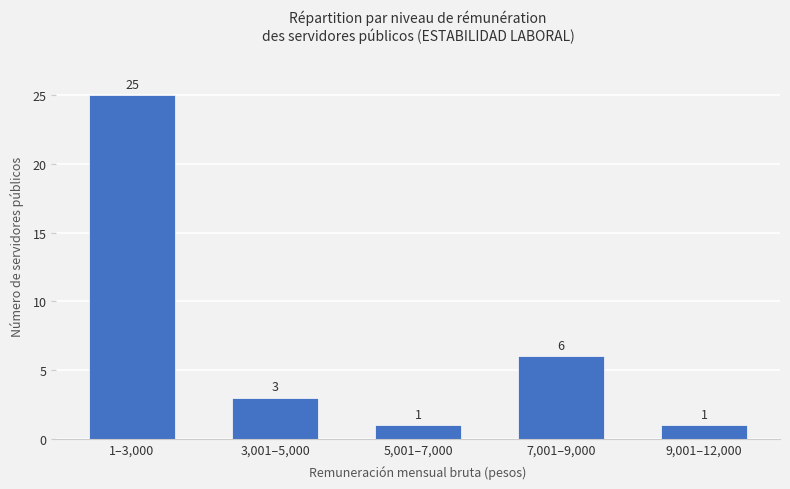

Is it true that the value at 3,001–5,000 is 3?

True